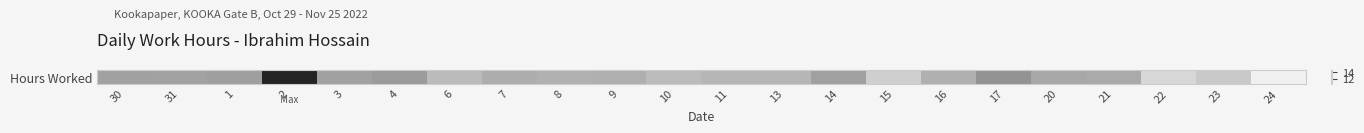

Reading left to right, list all the values displayed in this chart.

30=12.4	31=12.4	1=12.4	2=14.1	3=12.4	4=12.5	6=12.1	7=12.2	8=12.2	9=12.2	10=12.0	11=12.1	13=12.1	14=12.4	15=11.7	16=12.2	17=12.6	20=12.3	21=12.3	22=11.6	23=11.8	24=11.0